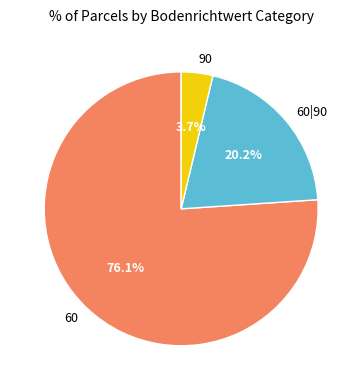

How many segments does this pie chart have?

3